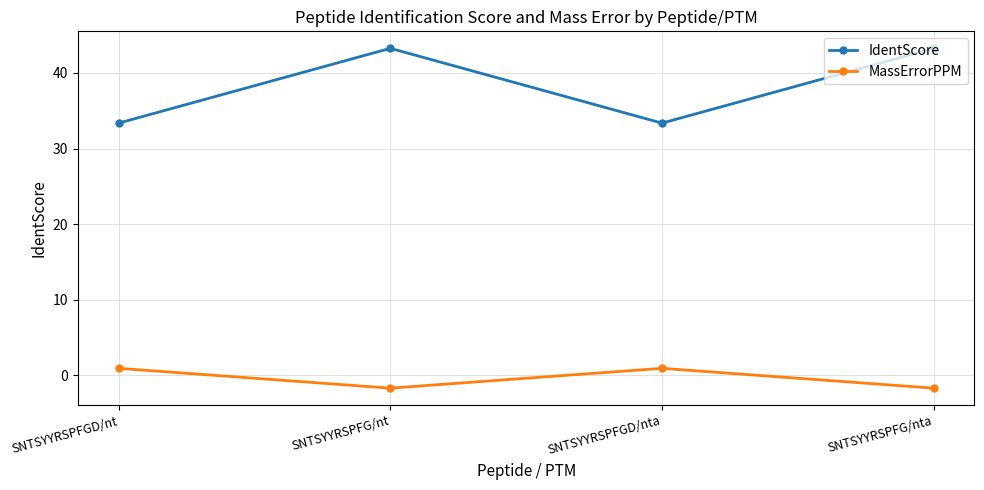

Which series has the largest total across all categories?

IdentScore